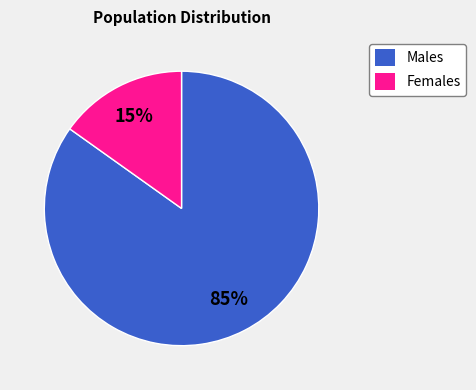

To the nearest percent, what is the average slice percentage?

50%